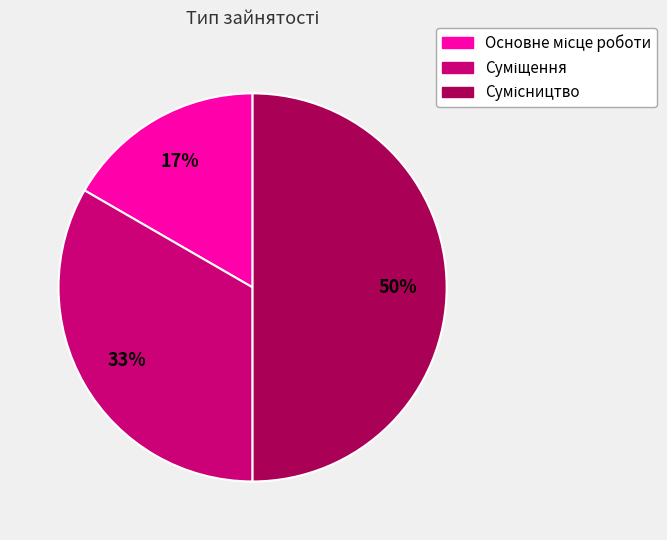

To the nearest percent, what is the average slice percentage?

33%